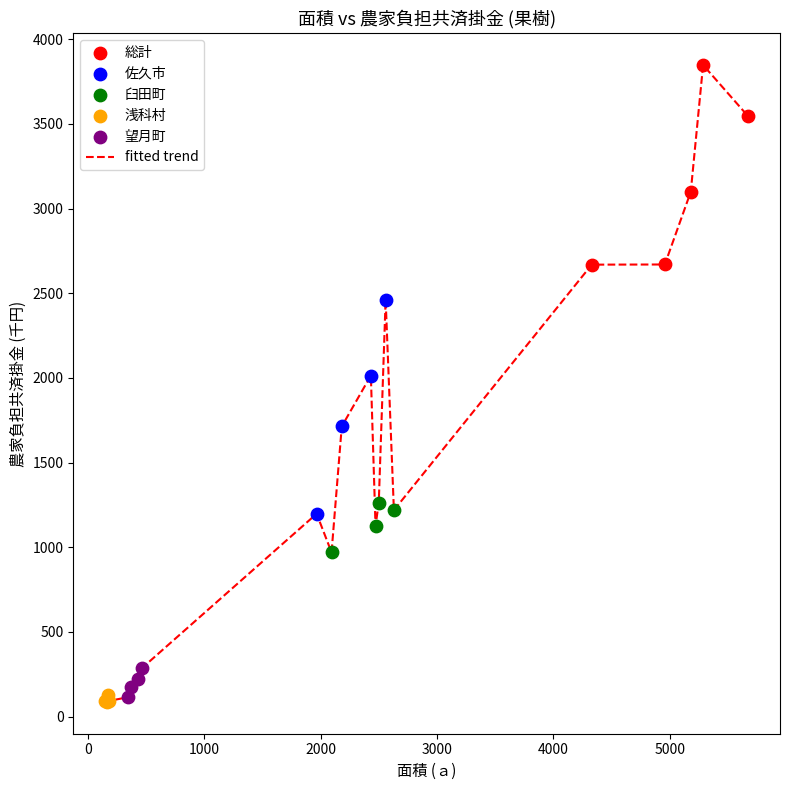

What is the smallest value displayed?

87